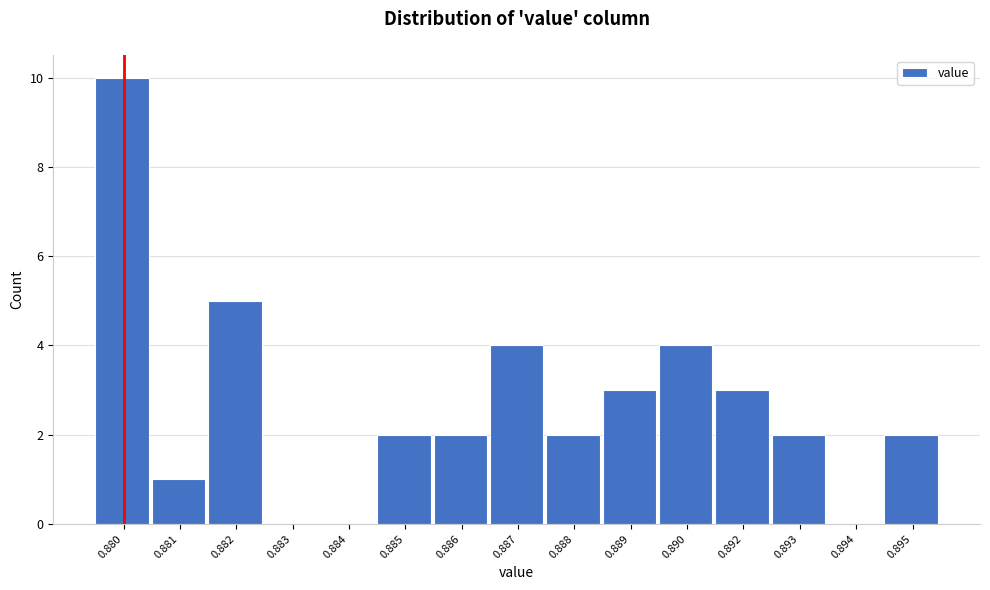

Reading left to right, transcribe all the data shown in this chart.

0.880=10	0.881=1	0.882=5	0.883=0	0.884=0	0.885=2	0.886=2	0.887=4	0.888=2	0.889=3	0.890=4	0.892=3	0.893=2	0.894=0	0.895=2